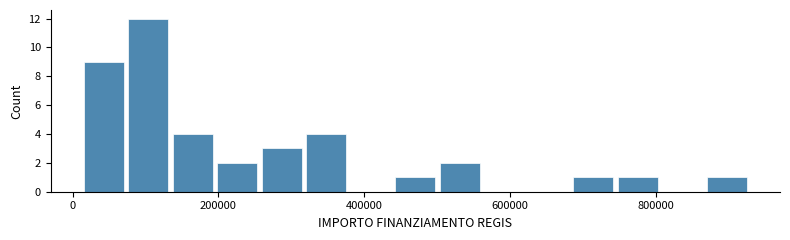

Around what value on the x-axis is the tallest bar? Give the approximate position of its centre, as read against the axis.

100000